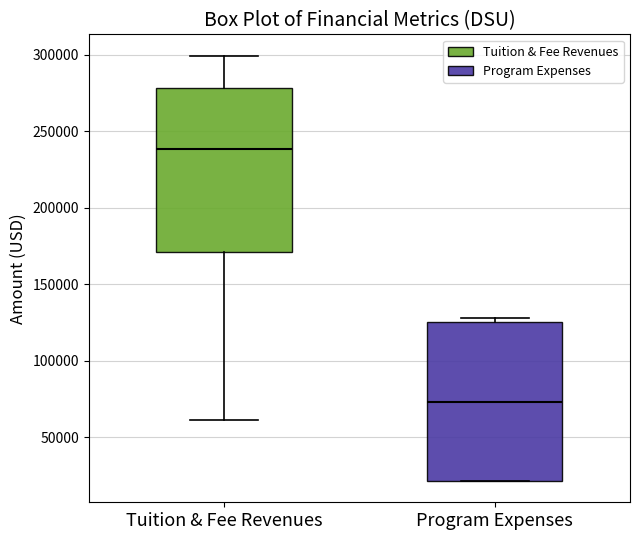

Reading left to right, read every box against the y-axis: the position of its median line, the range the box covers, and the ends of its whiskers. The values are not printed on the chart, so give them approximately, as read against the axis.

Tuition & Fee Revenues: median 240000, box 170000 to 280000, whiskers 60000 to 300000
Program Expenses: median 75000, box 20000 to 125000, whiskers 20000 to 130000